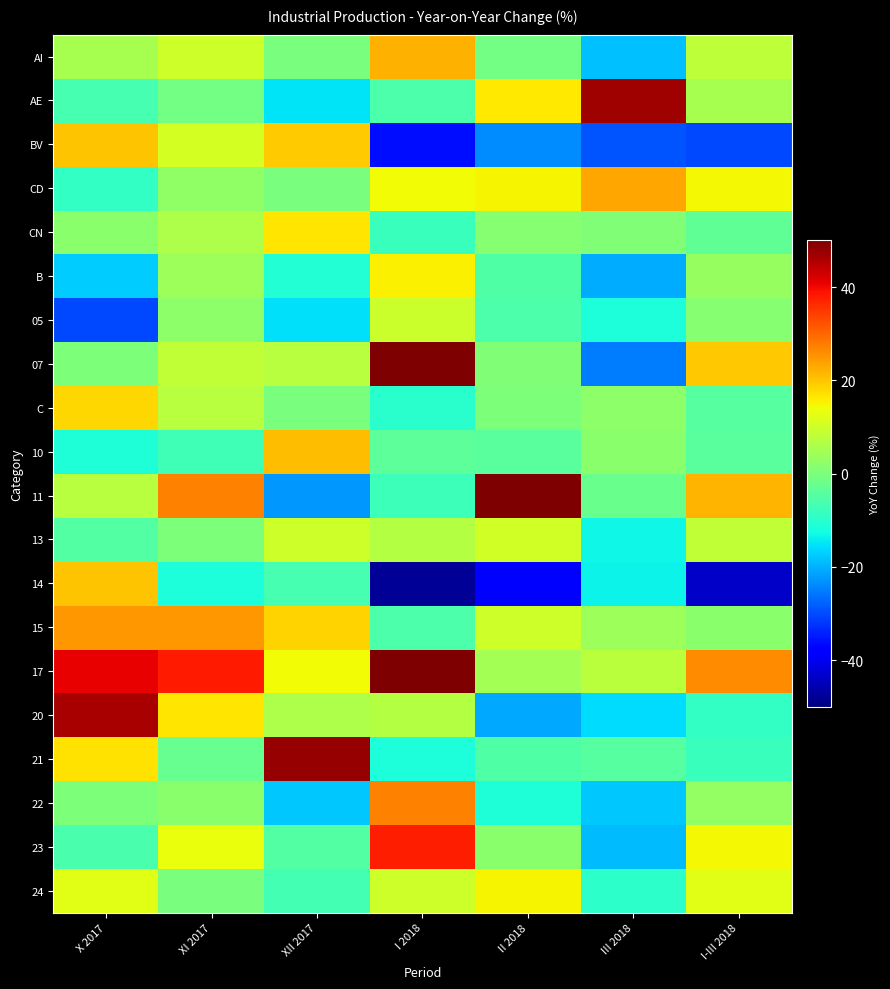

How many categories are shown in the chart?

7